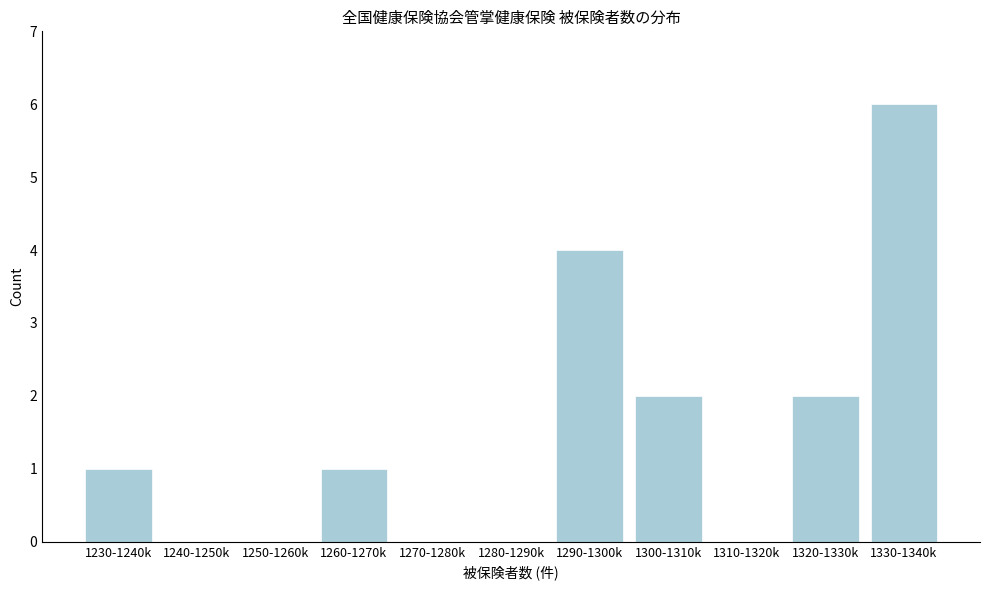

Reading left to right, what are all the values shown in this chart?

1230-1240k=1	1240-1250k=0	1250-1260k=0	1260-1270k=1	1270-1280k=0	1280-1290k=0	1290-1300k=4	1300-1310k=2	1310-1320k=0	1320-1330k=2	1330-1340k=6